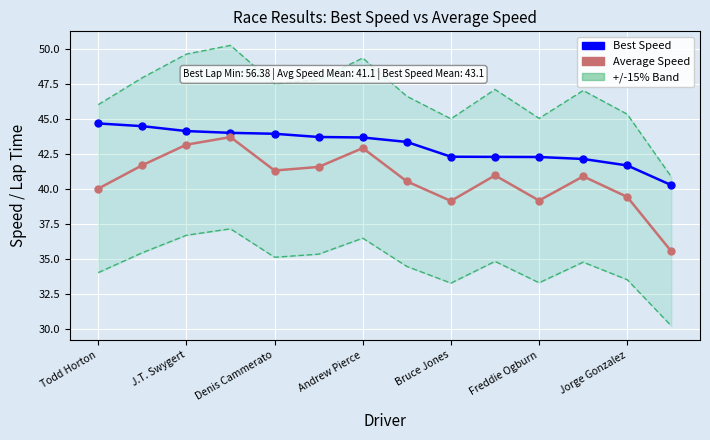

The Average Speed series shows 53.5 at Bruce Jones. True or false?

False